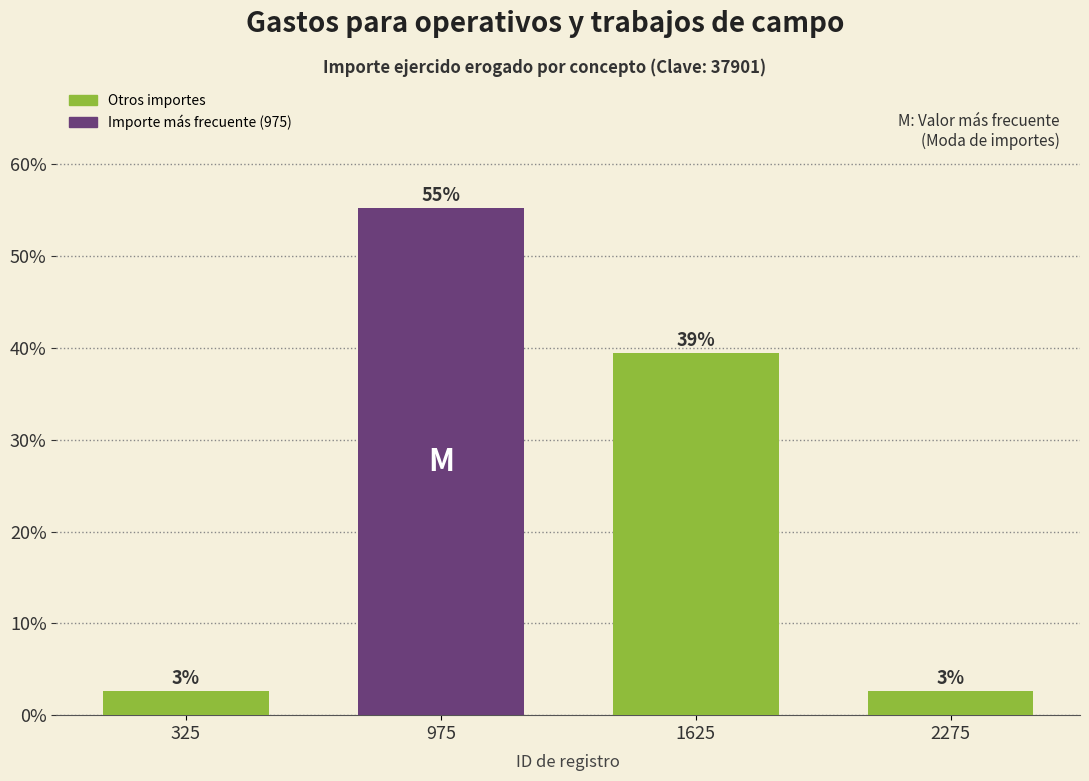

How many bars are there in total?

4